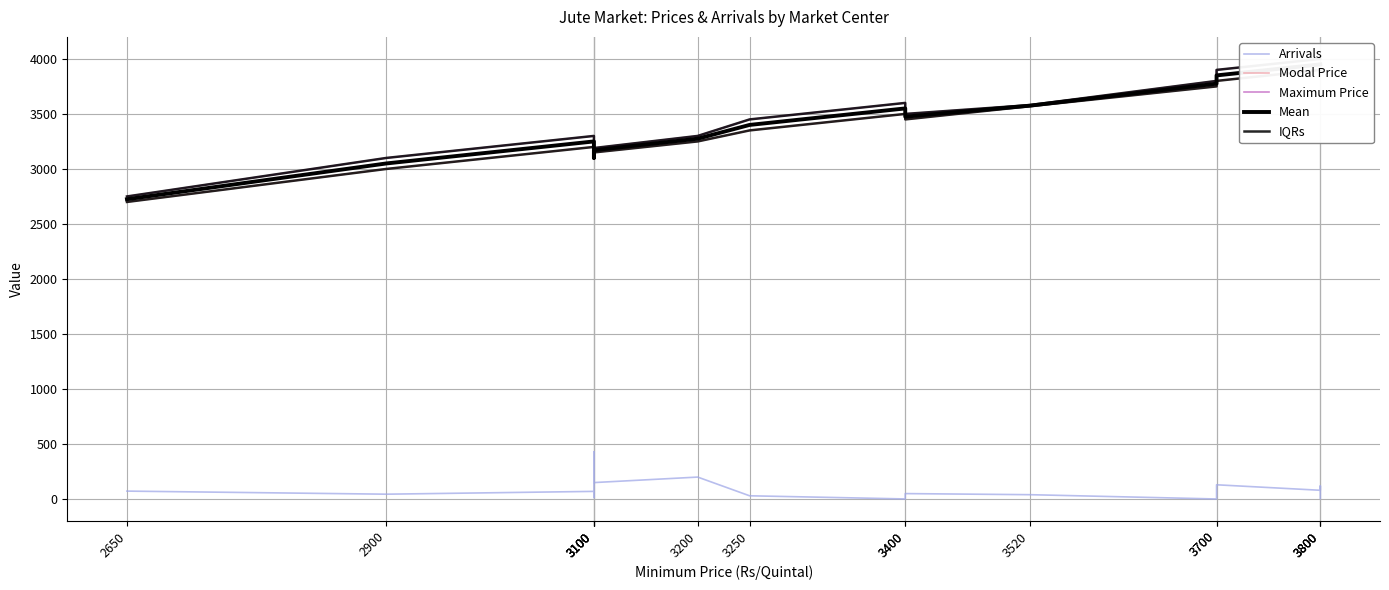

At which label does Maximum Price reach its peak?

3800